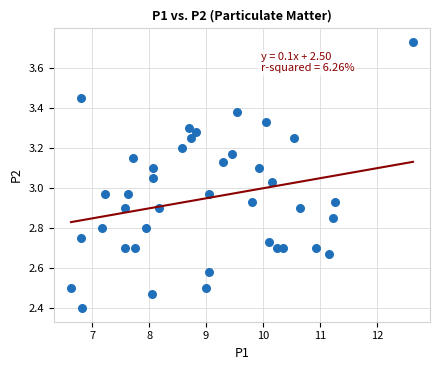

What is the range of Y values (max minus min)?

1.3